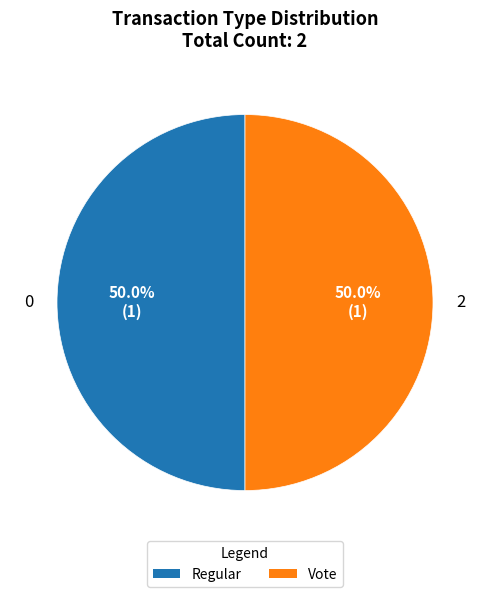

How many segments does this pie chart have?

2